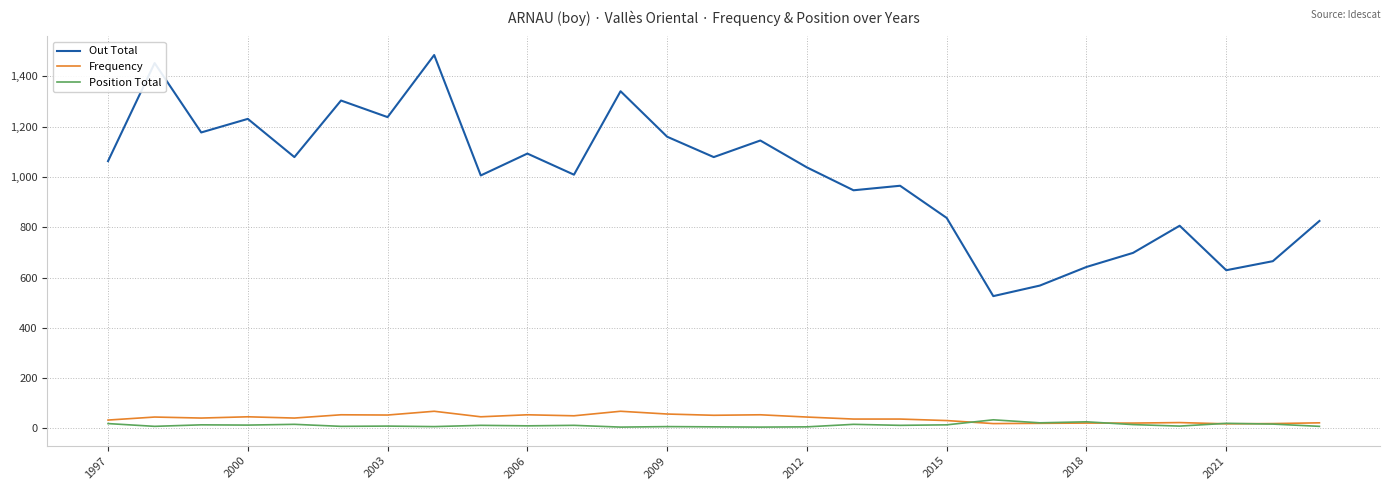

Rank the series by their maximum value, from highest to lowest.

Out Total, Frequency, Position Total